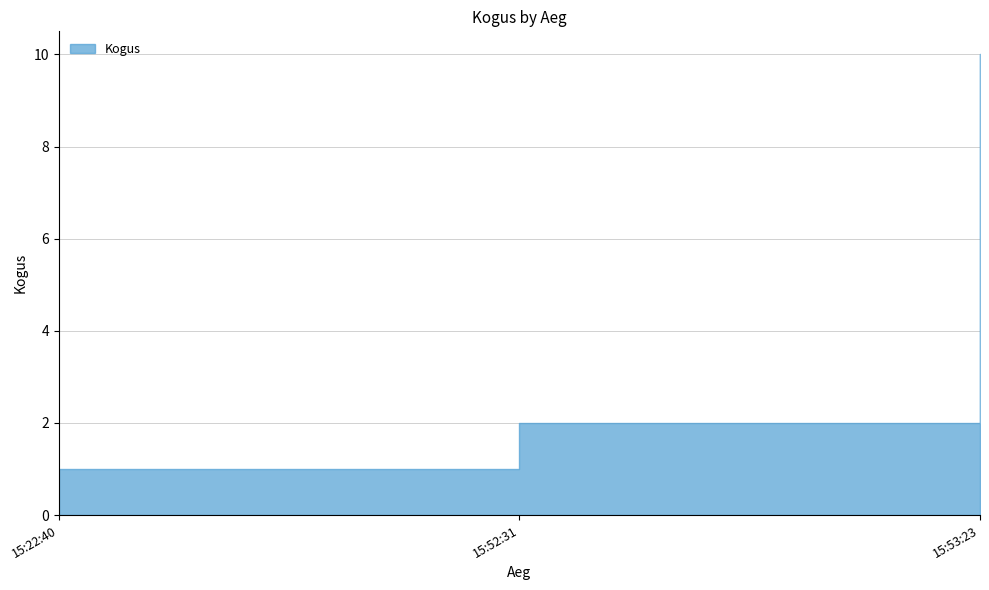

Reading left to right, extract all data points from this chart.

15:22:40=1	15:52:31=2	15:53:23=10